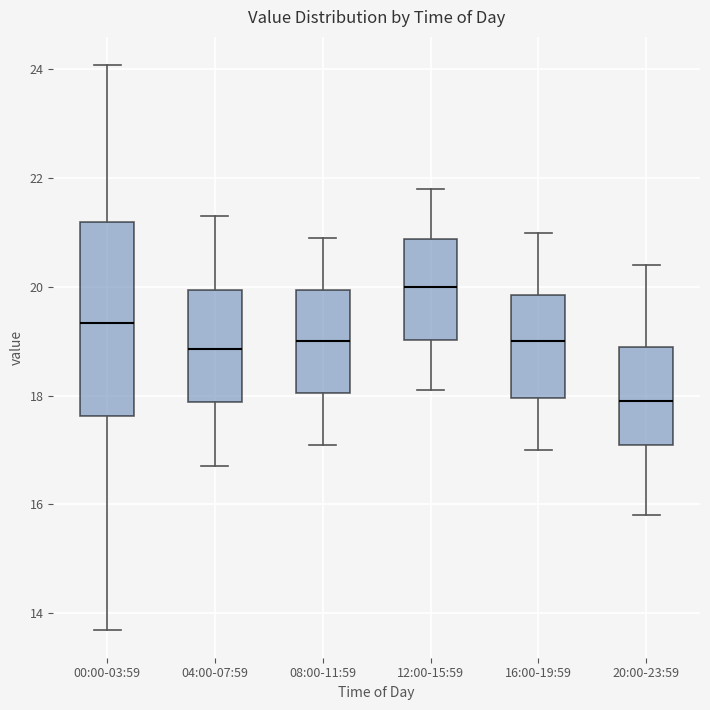

Comparing the boxes themselves (not the whiskers), which one is the tallest?

00:00-03:59